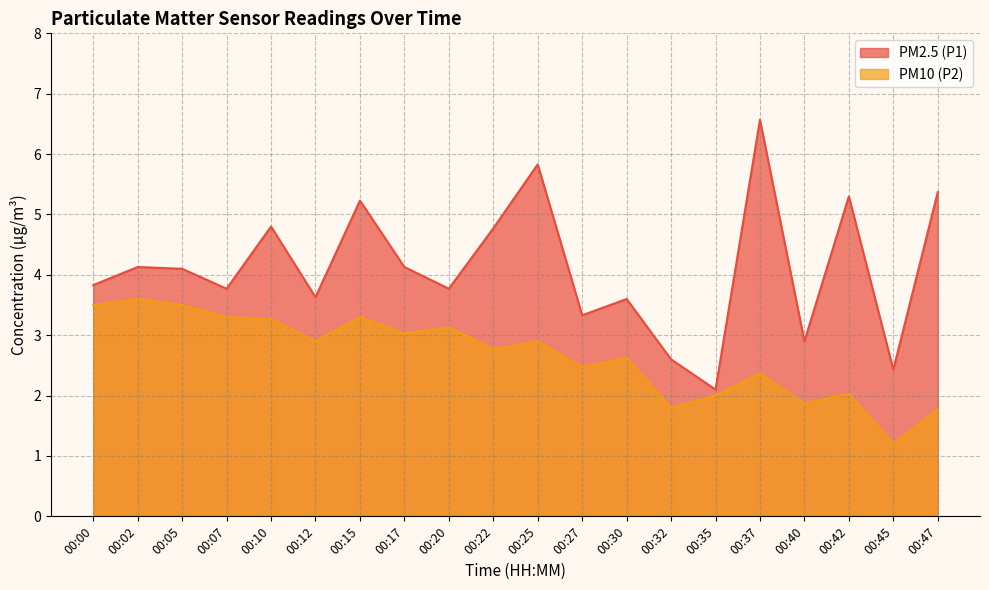

How many data points in PM10 (P2) are above 2?

15